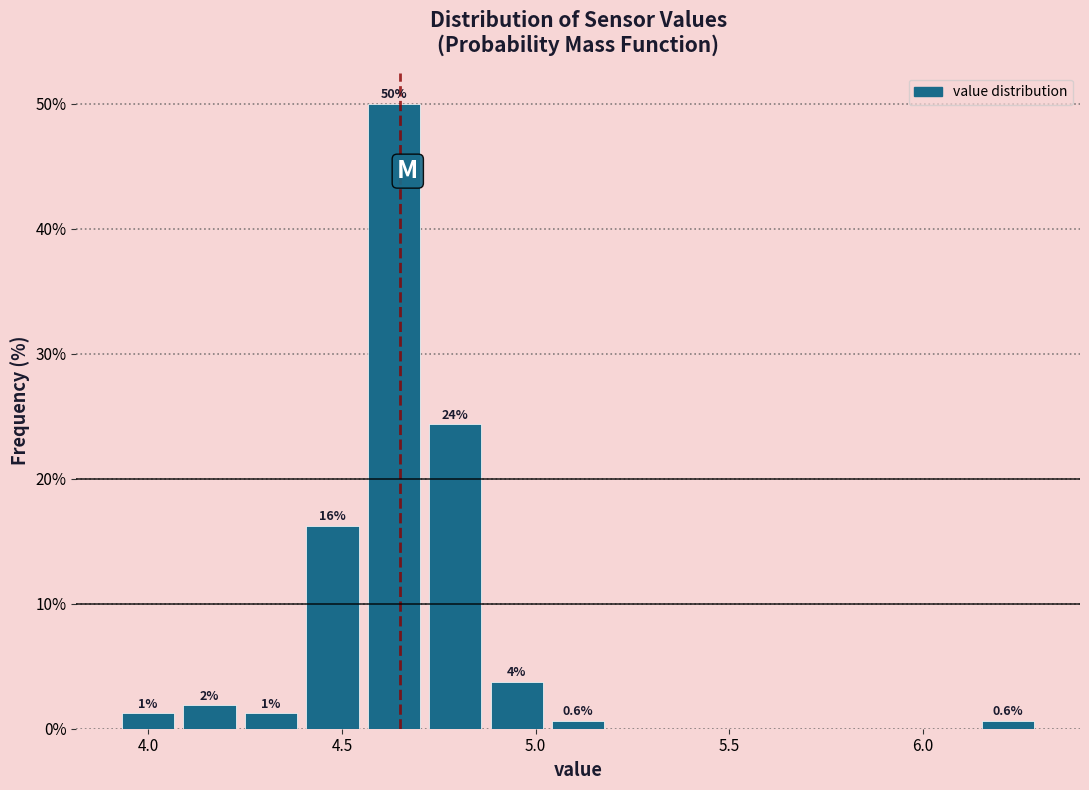

Around what value on the x-axis is the tallest bar? Give the approximate position of its centre, as read against the axis.

4.65